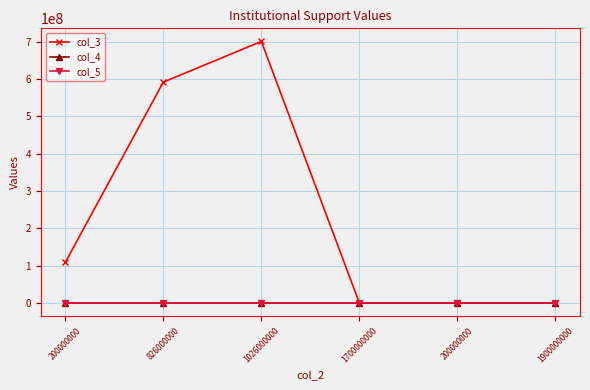

Is this an area chart (filled region under the line)?

No